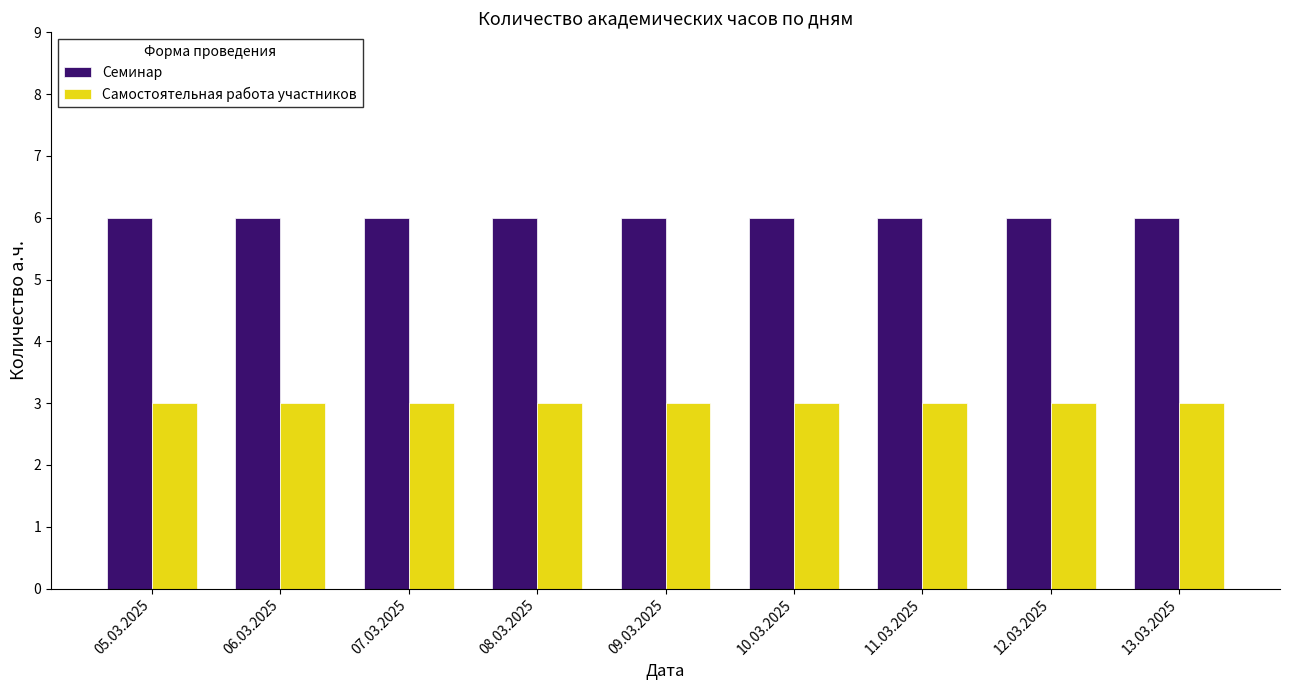

What is the maximum value shown in the chart?

6